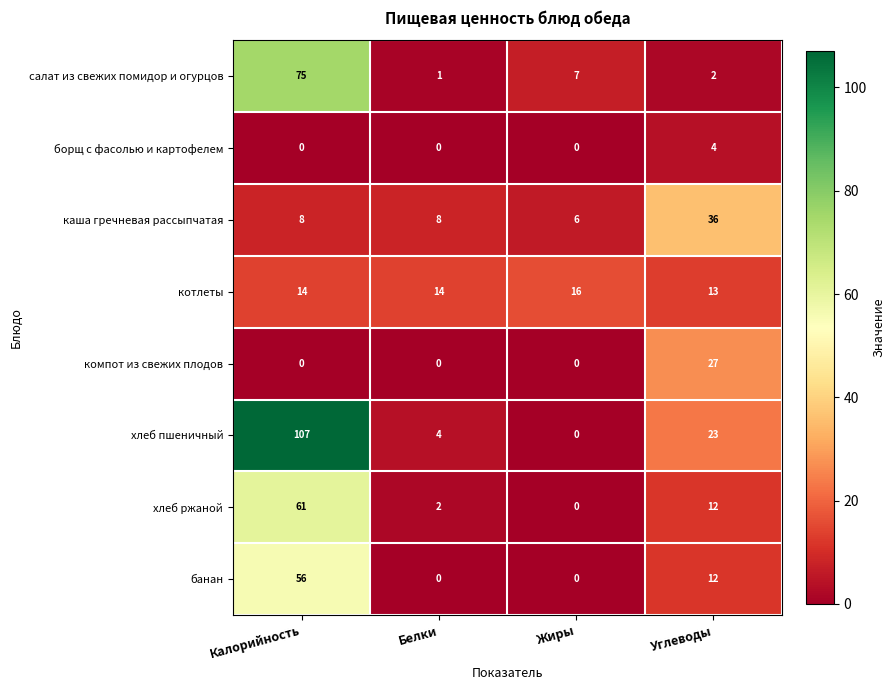

What is the spread (max minus min) of values at Жиры?

16